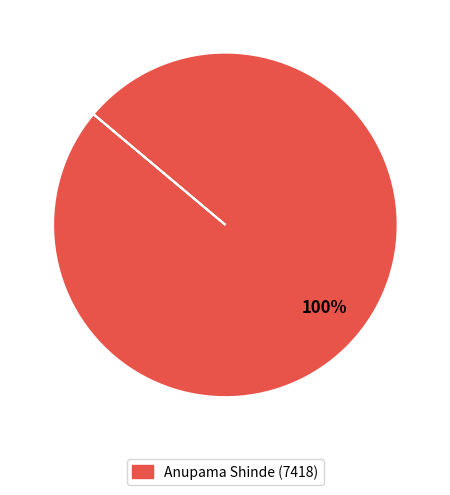

Is there a majority slice in this chart?

Yes